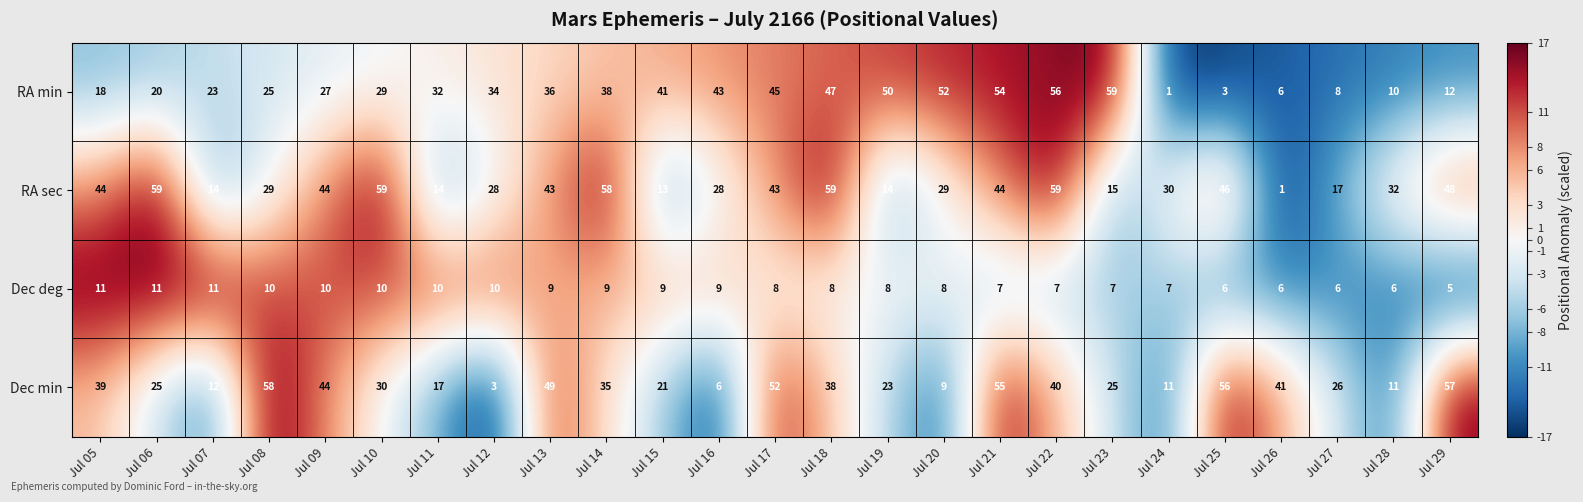

The value of RA min at Jul 15 is 41. True or false?

True